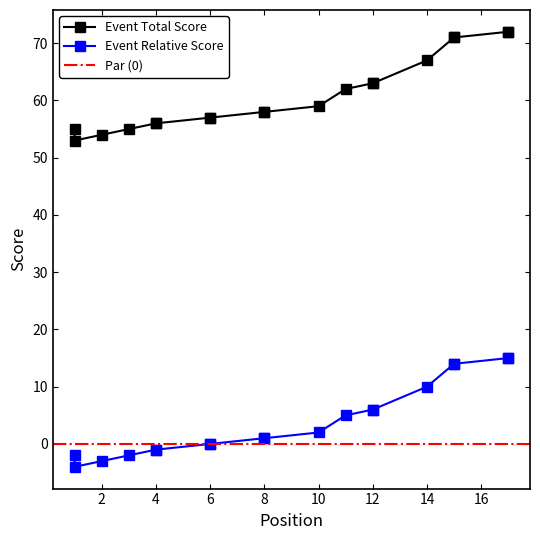

Is this an area chart (filled region under the line)?

No